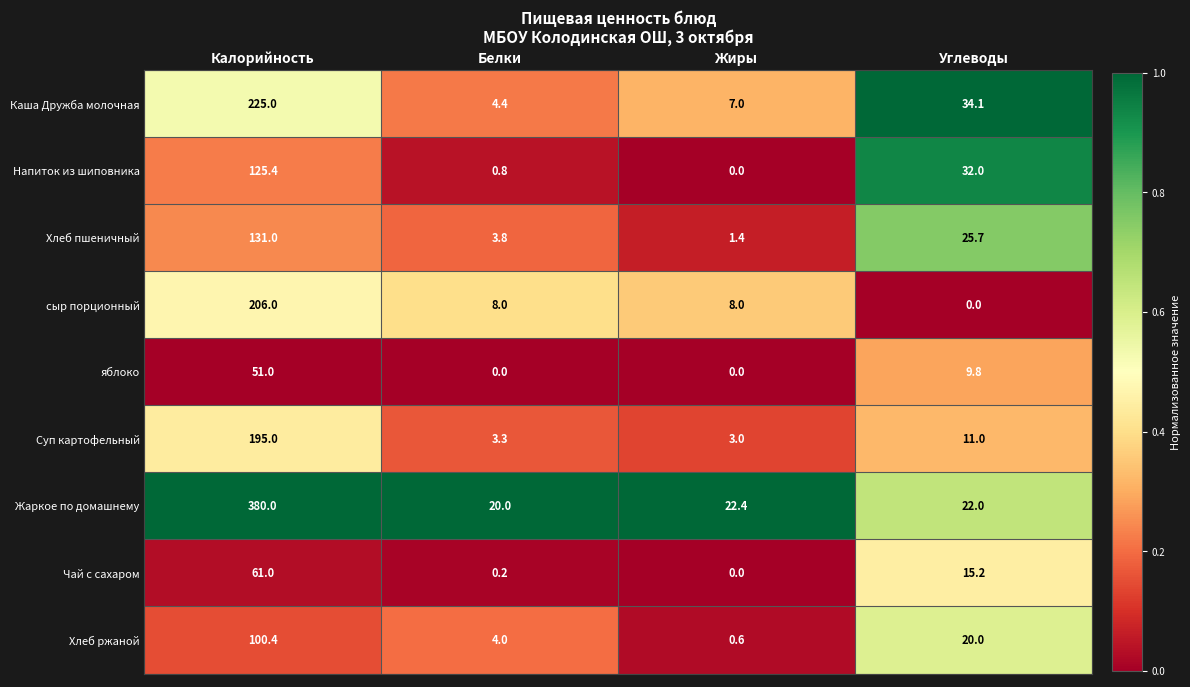

What is the maximum value for яблоко?

51.0